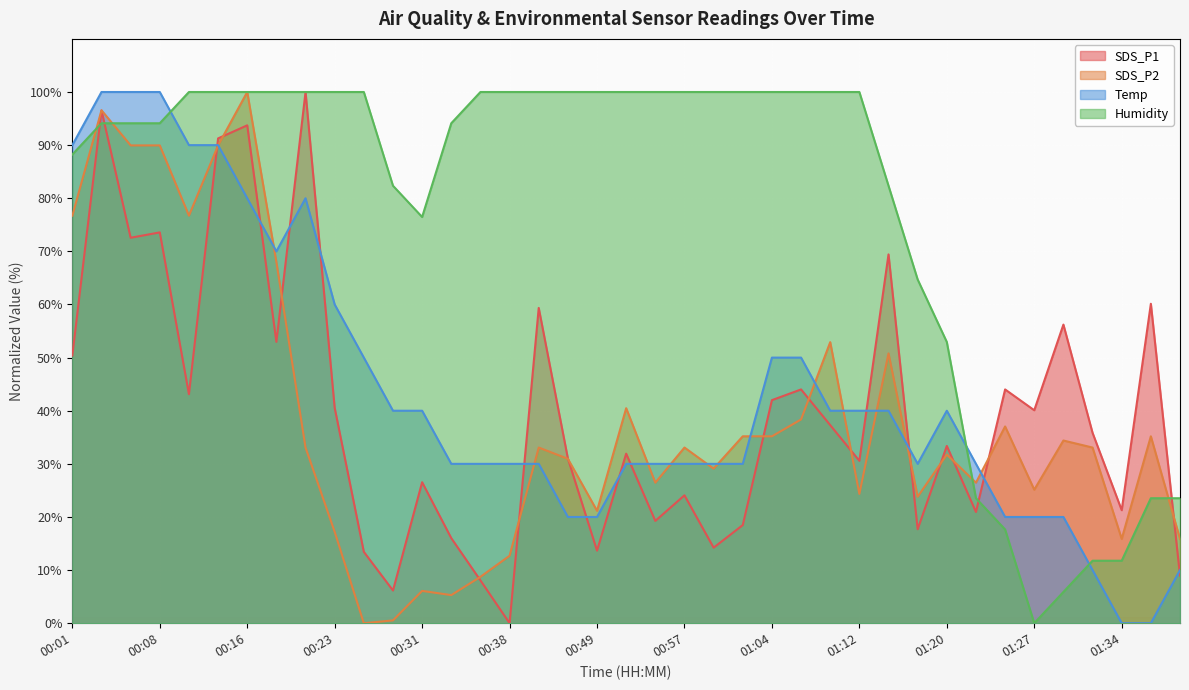

At how many categories does at least one series exceed 42?

34